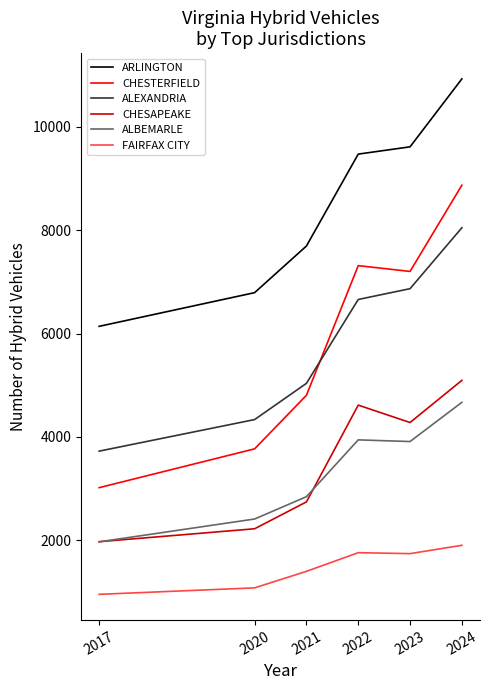

At 2022, list the series in order from largest to smallest.

ARLINGTON, CHESTERFIELD, ALEXANDRIA, CHESAPEAKE, ALBEMARLE, FAIRFAX CITY